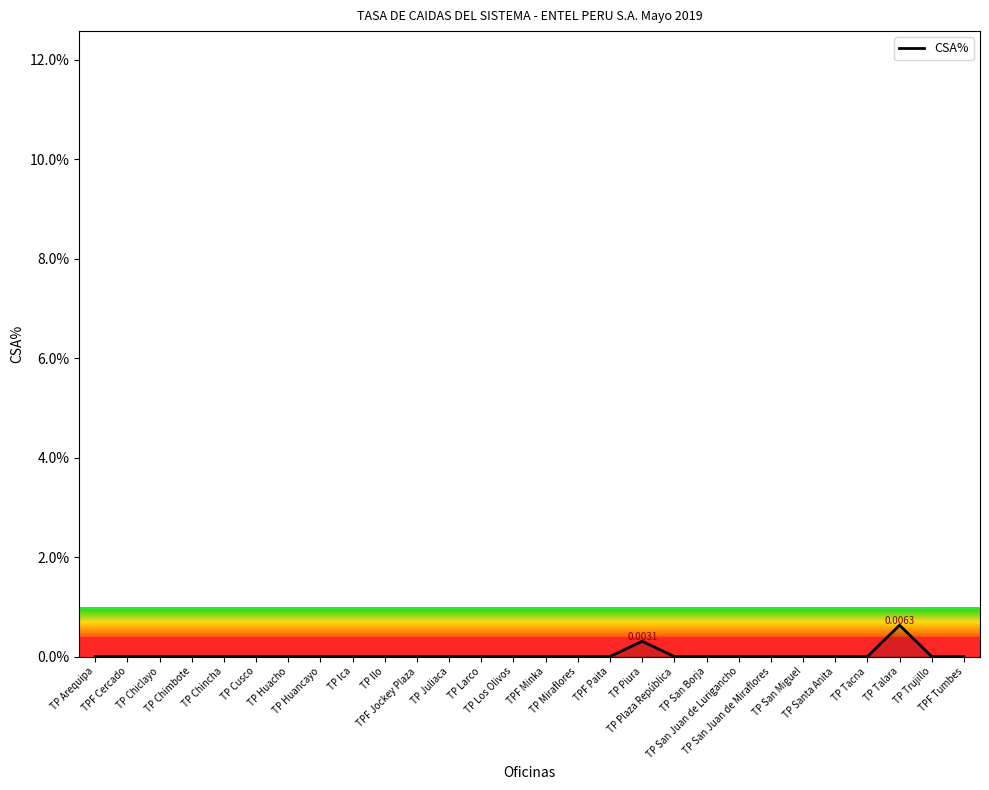

Is it true that the value at TP Ica is 0.0?

True